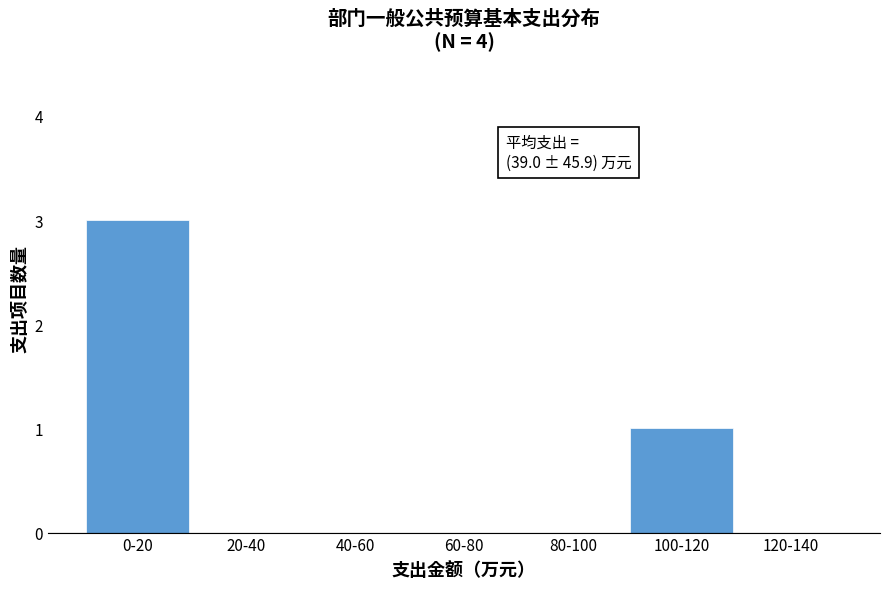

Reading left to right, extract all data points from this chart.

0-20=3	20-40=0	40-60=0	60-80=0	80-100=0	100-120=1	120-140=0